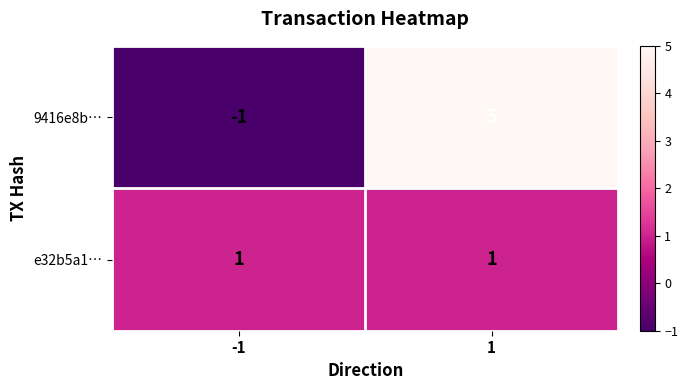

What is the difference between the highest and lowest values at 1?

4